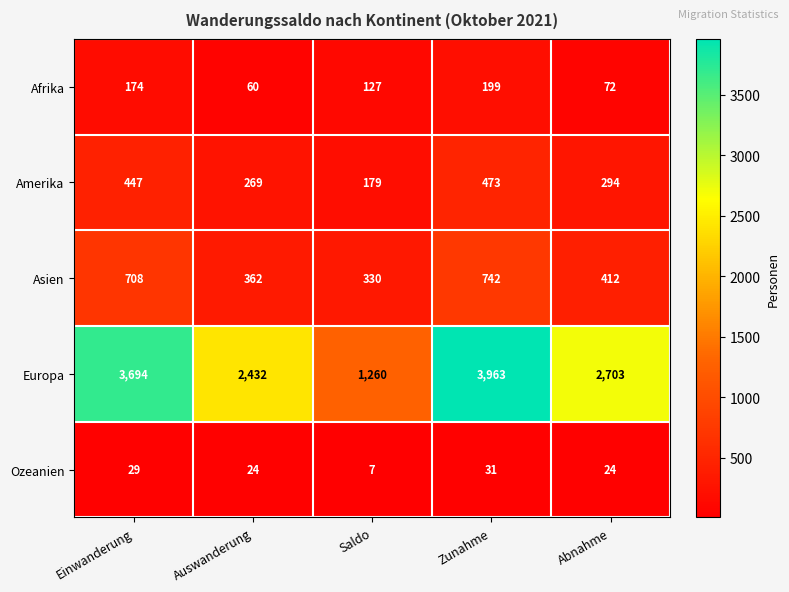

True or false: Afrika has a value of 120 at Zunahme.

False